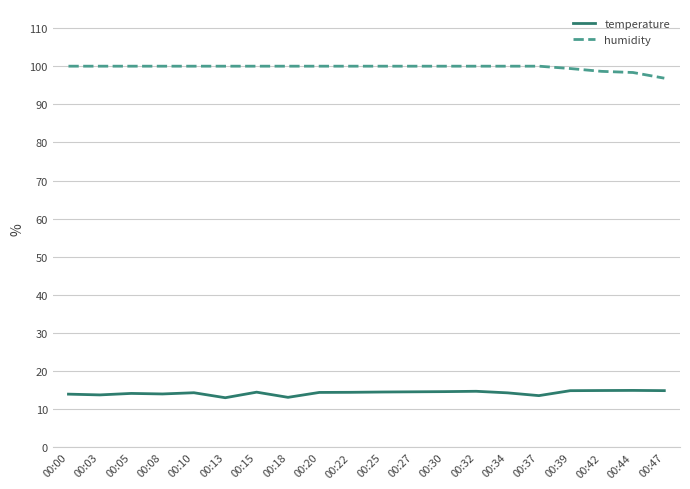

Is the value of humidity at 00:39 greater than the value of temperature at 00:32?

Yes